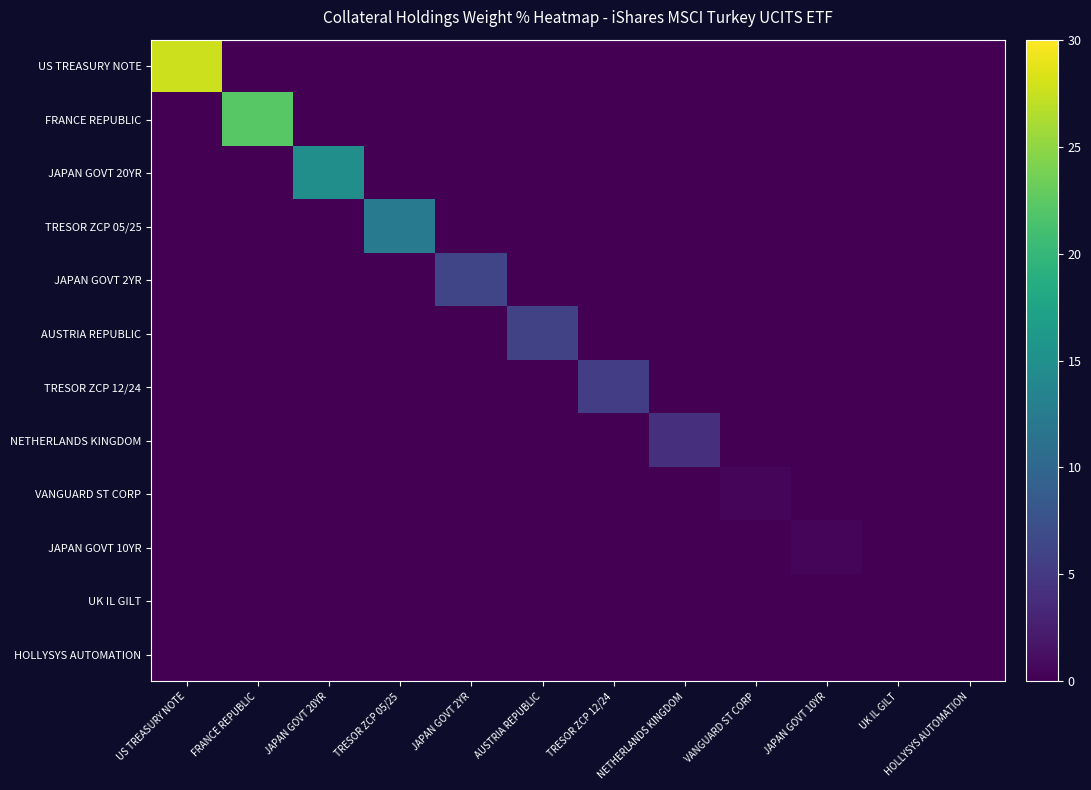

What is the difference between the highest and lowest values at TRESOR ZCP 05/25?

12.5